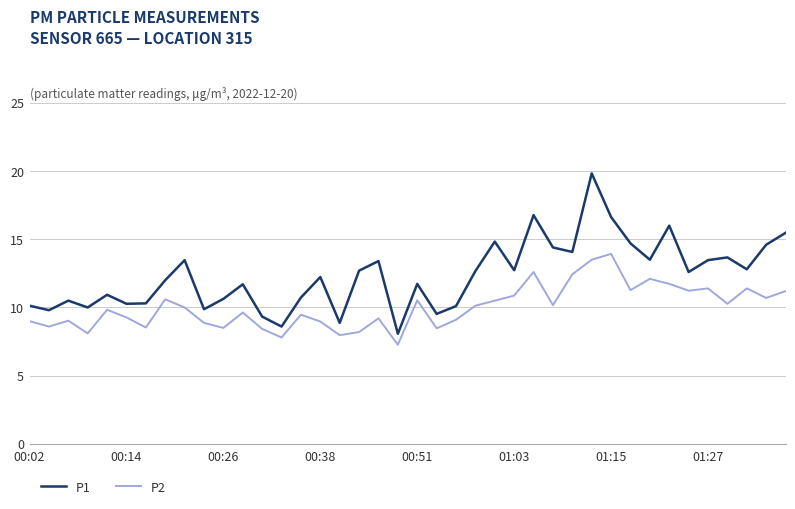

True or false: P1 and P2 cross at least once.

False